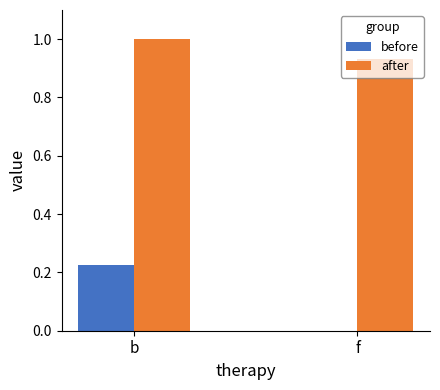

Between b and f, which series saw the biggest shift?

before